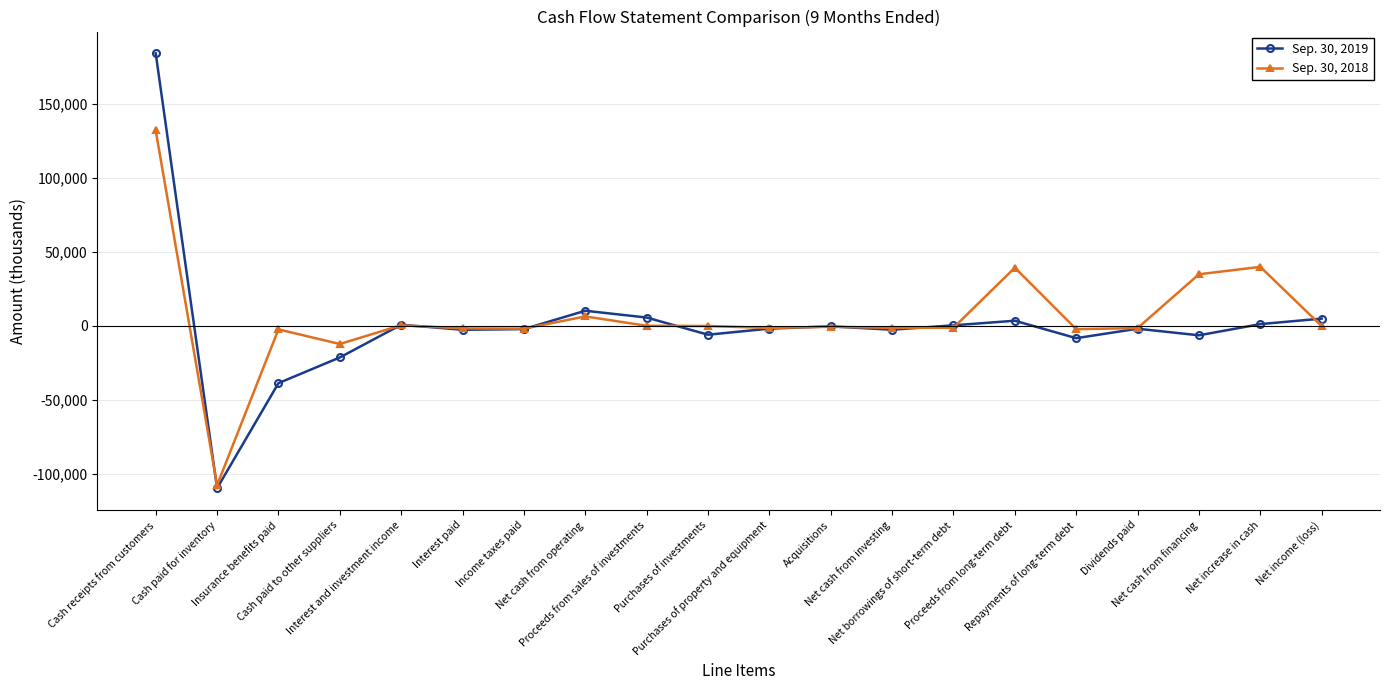

True or false: Sep. 30, 2019 has more than 1 points higher than both neighbors.

True